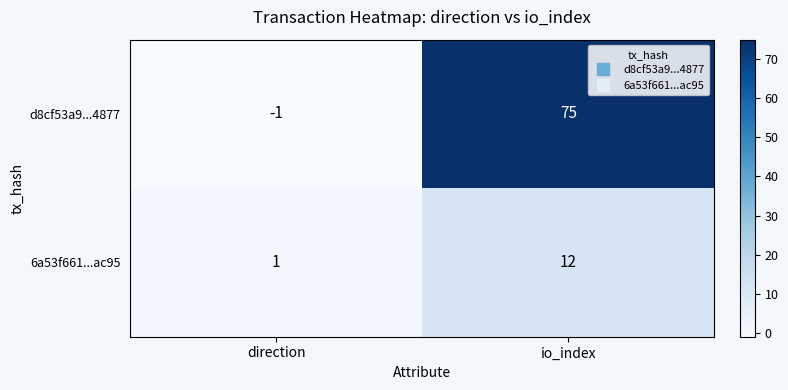

What is the sum of the d8cf53a9...4877 values at direction and io_index?

74